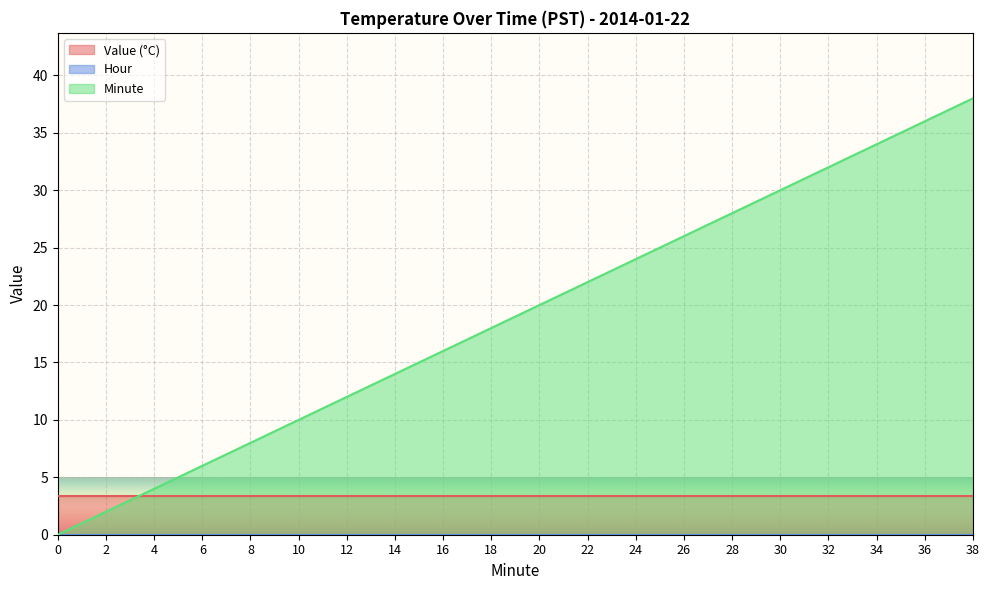

At how many categories does at least one series exceed 10?

14